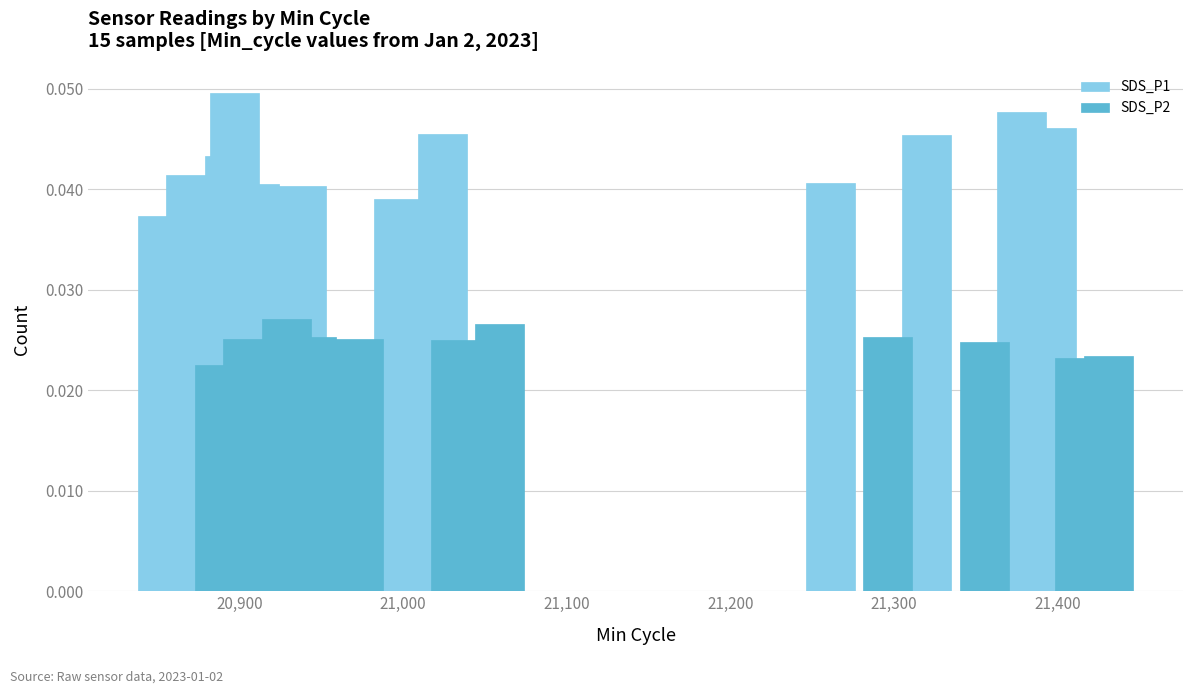

Reading left to right, list all the values displayed in this chart.

SDS_P1: 0.0	0.0	0.0	0.0	0.0	0.0	0.0	0.0	0.0	0.0	0.0	0.0	0.0	0.0	0.0
SDS_P2: 0.0	0.0	0.0	0.0	0.0	0.0	0.0	0.0	0.0	0.0	0.0	0.0	0.0	0.0	0.0